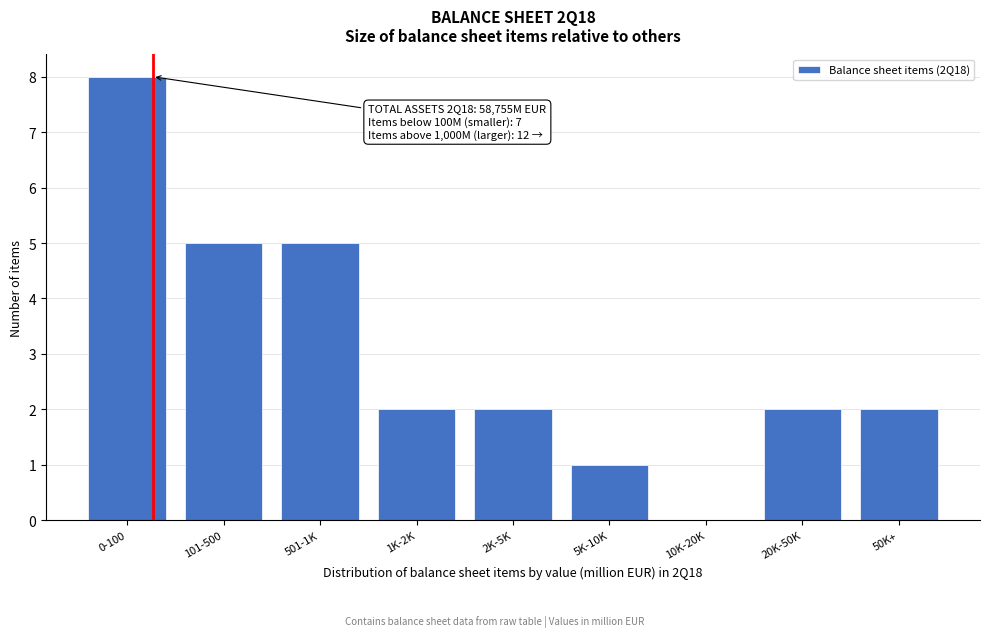

Reading left to right, list all the values displayed in this chart.

0-100=8	101-500=5	501-1K=5	1K-2K=2	2K-5K=2	5K-10K=1	10K-20K=0	20K-50K=2	50K+=2